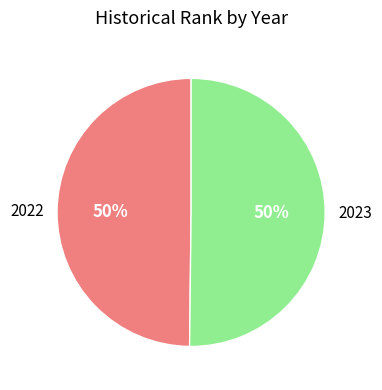

The 2022 slice represents 50% of the pie. True or false?

True